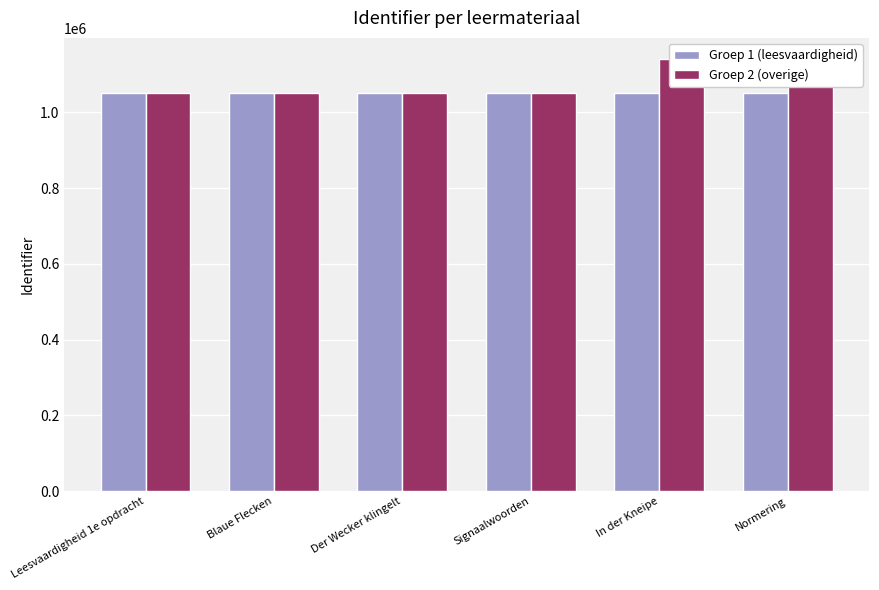

Which has a higher value, Normering or Leesvaardigheid 1e opdracht?

Normering